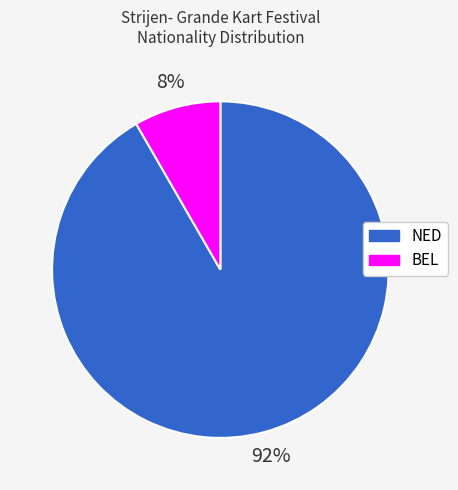

To the nearest percent, what percentage of the pie is BEL?

8%